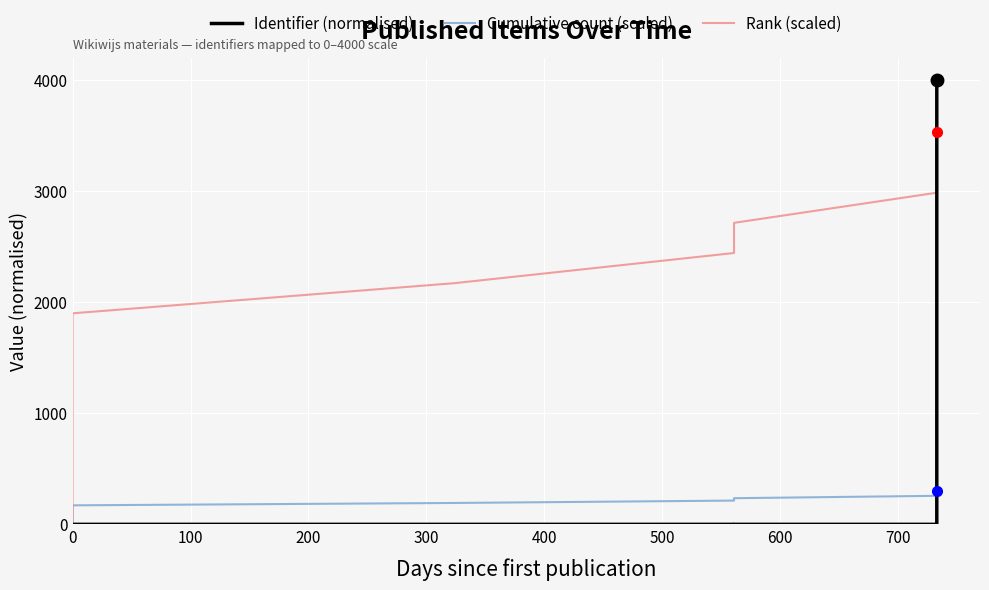

Which series has the largest total across all categories?

Rank (scaled)